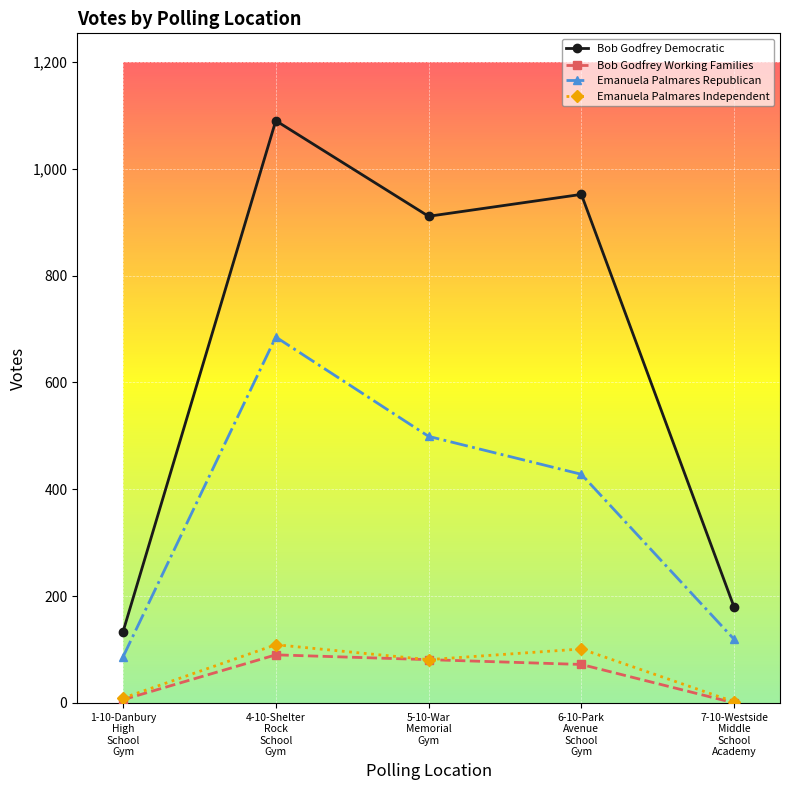

What is the difference between the highest and lowest values at 1-10-Danbury
High
School
Gym?

127